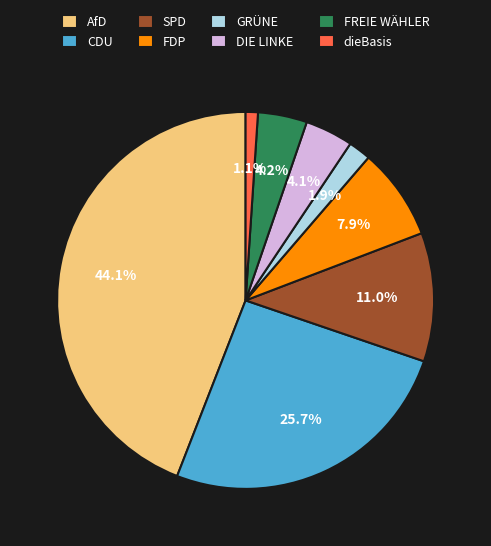

Which slice is the smallest?

dieBasis